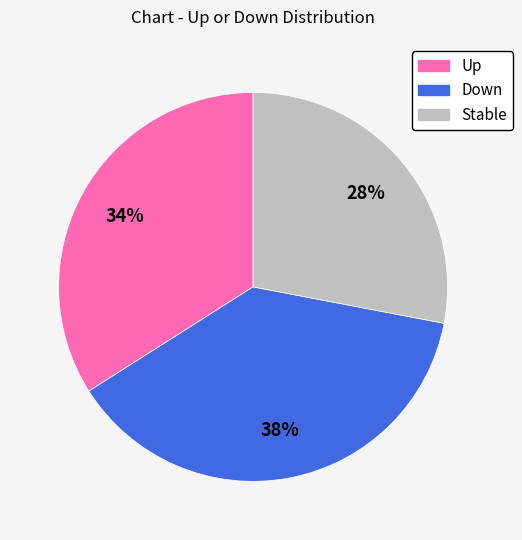

To the nearest percent, what is the average slice percentage?

33%